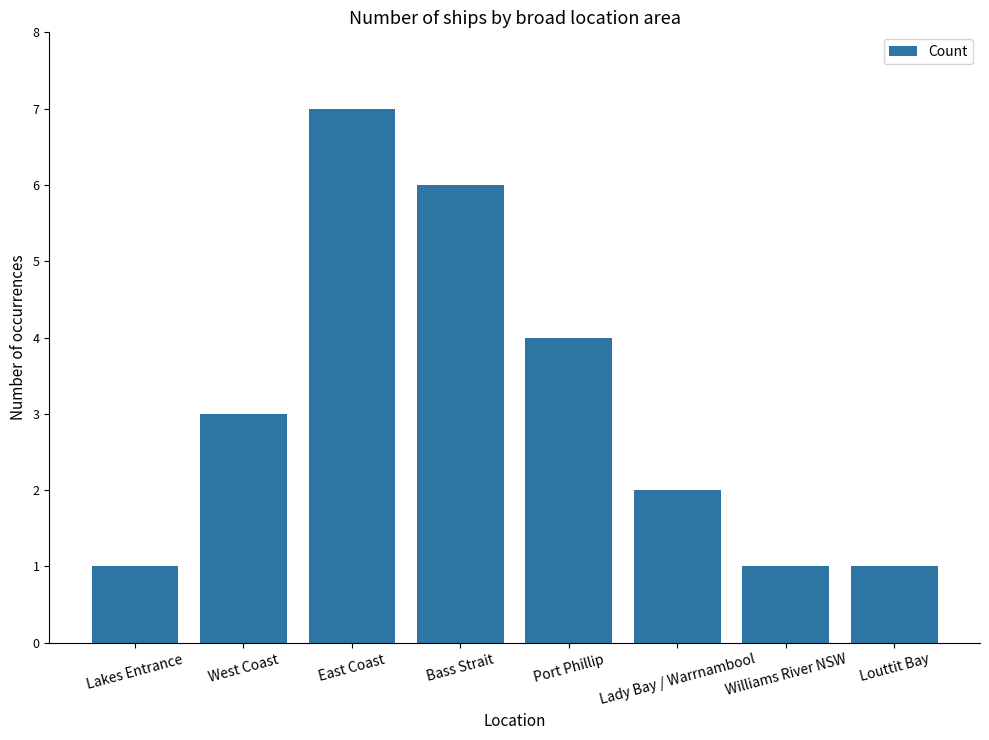

Read the value at Lakes Entrance.

1